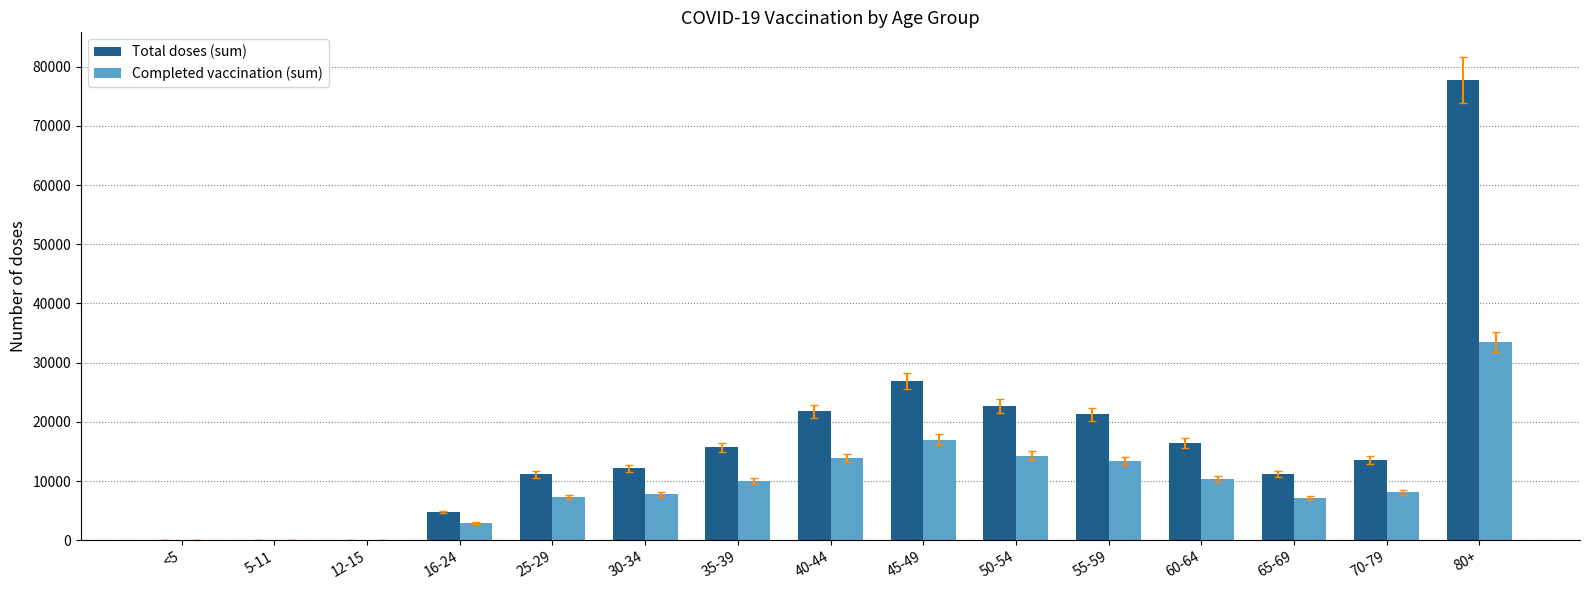

Which series changed the most between <5 and 55-59?

Total doses (sum)